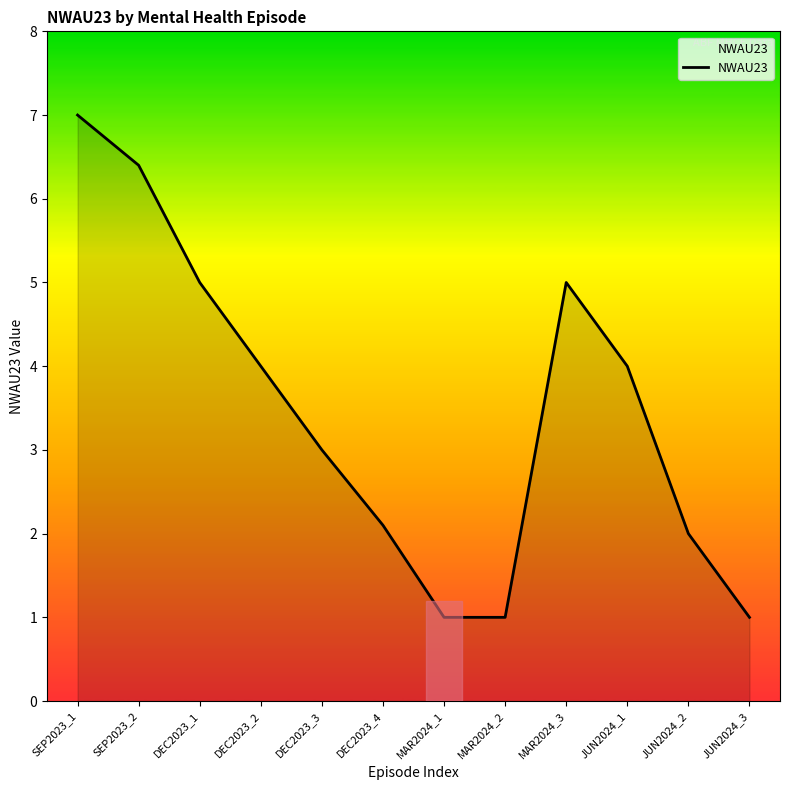

At which category does the chart reach its peak across all series?

SEP2023_1